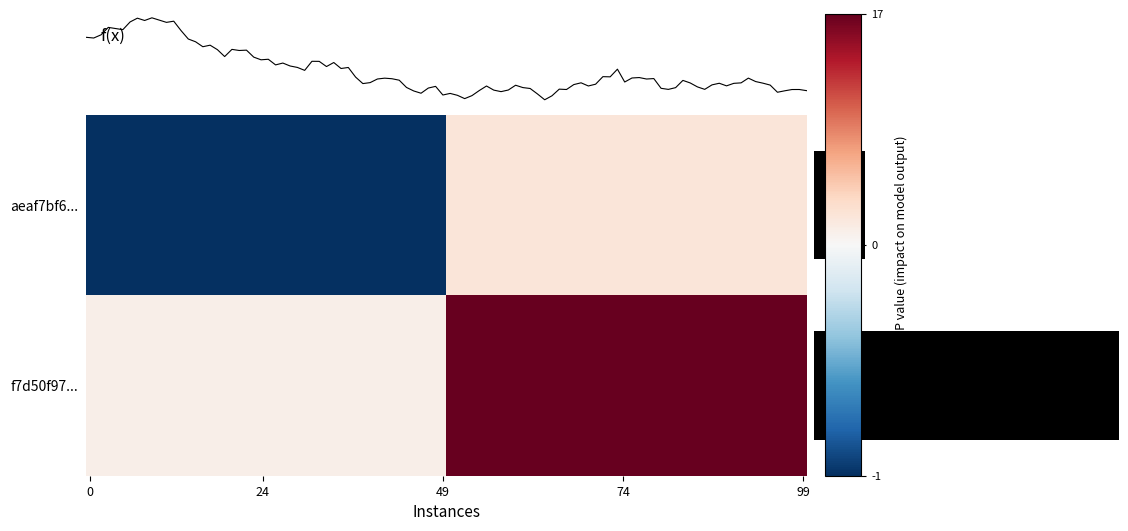

Which series has the largest range (max minus min)?

f7d50f972139833a44d8be3306d2fb73d25ec3e